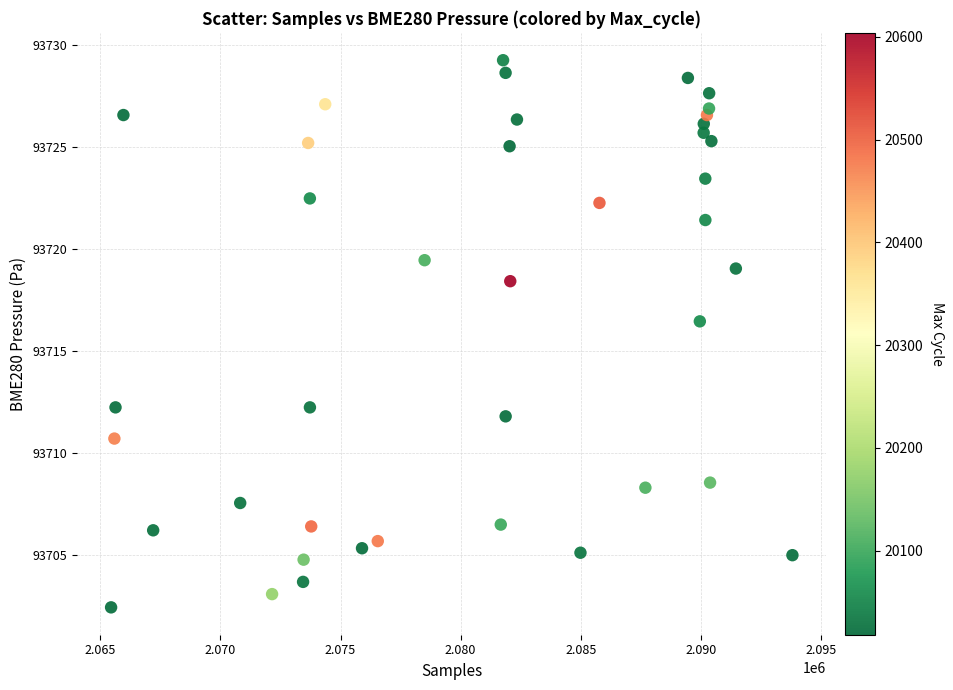

What is the range of Y values (max minus min)?

26.8